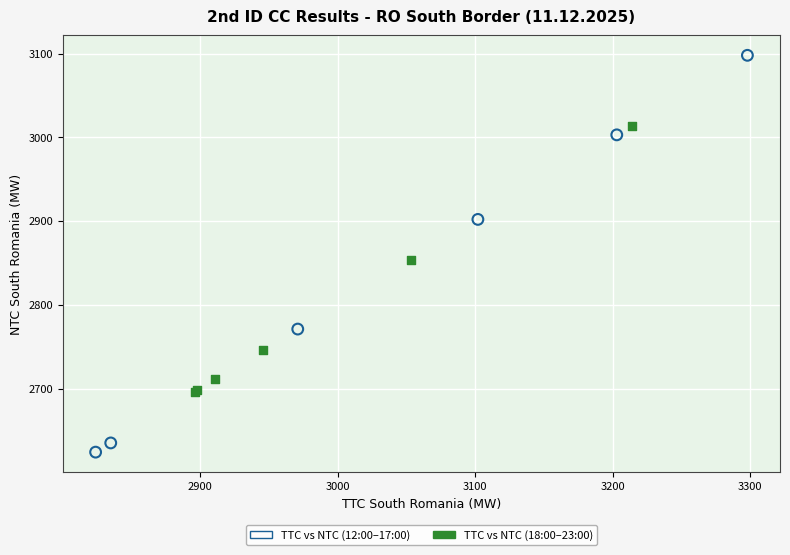

Which series reaches the maximum Y coordinate?

TTC vs NTC (12:00–17:00)